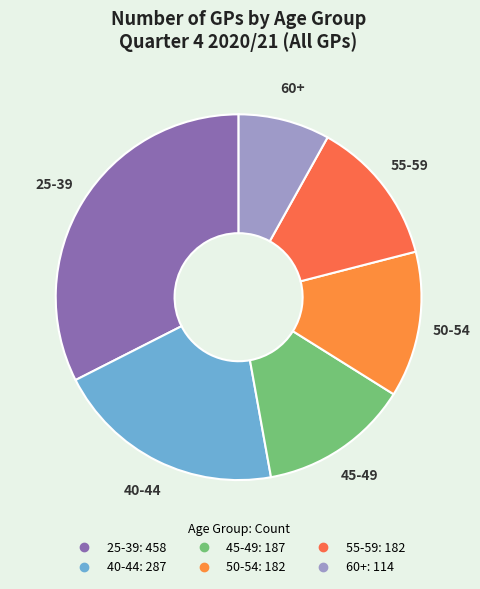

Approximately how many times larger is the value at 40-44 compared to 25-39?

0.6